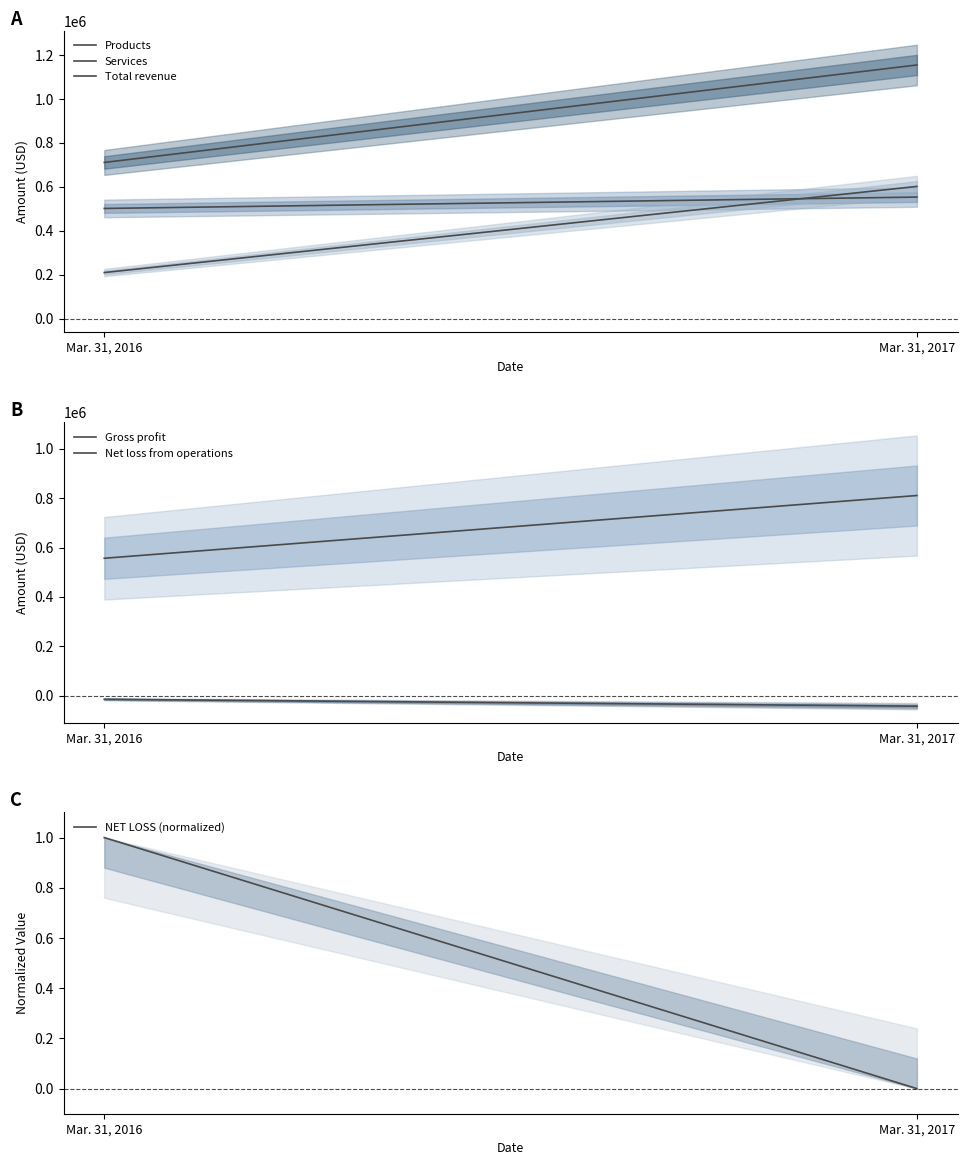

What is the sum of the Net loss from operations values at Mar. 31, 2017 and Mar. 31, 2016?

-55898